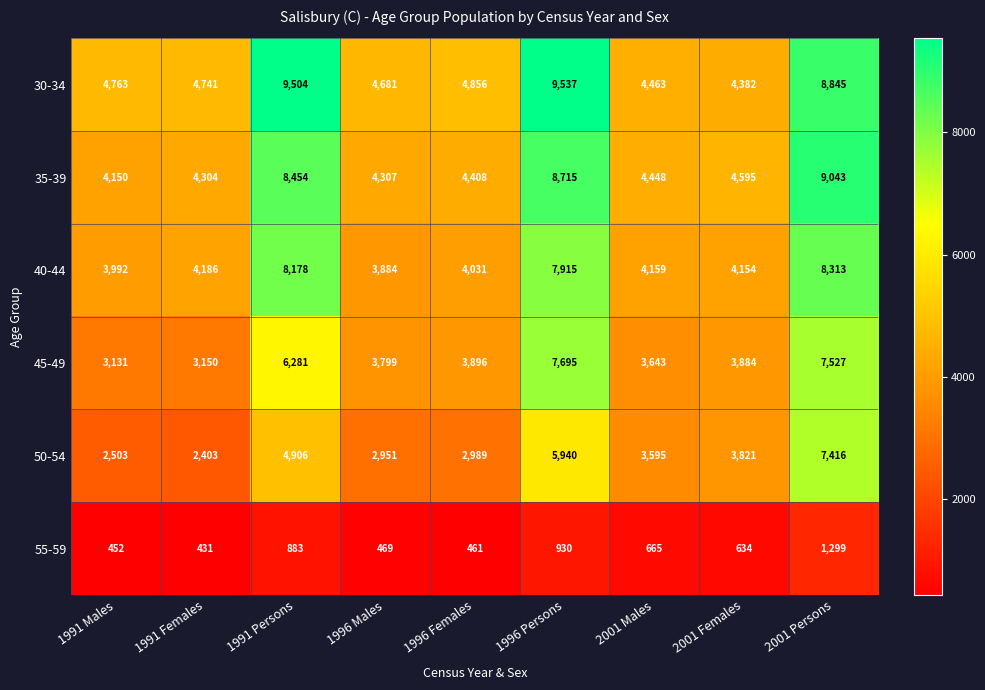

At which category does the chart reach its peak across all series?

1996 Persons